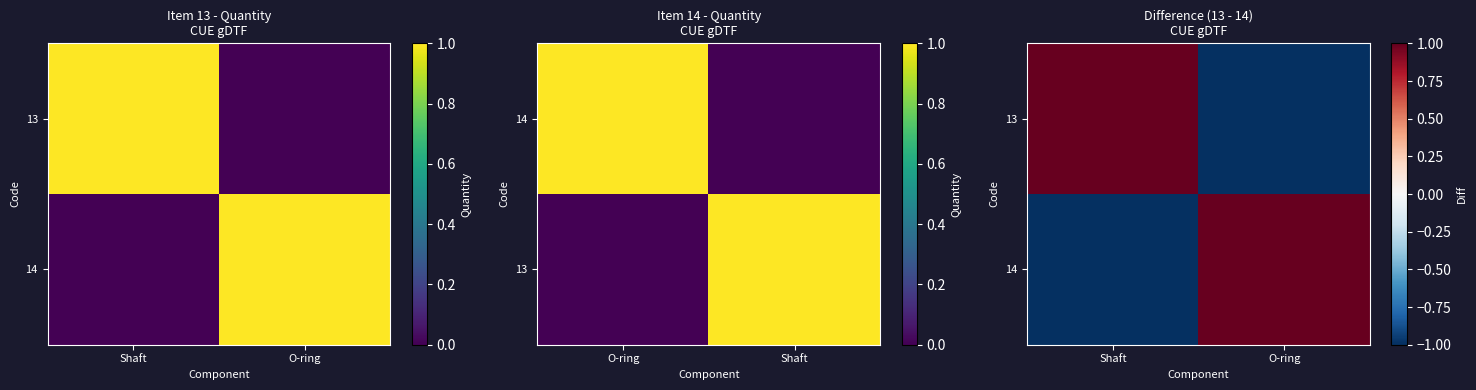

Between O-ring and Shaft, which is larger?

Shaft